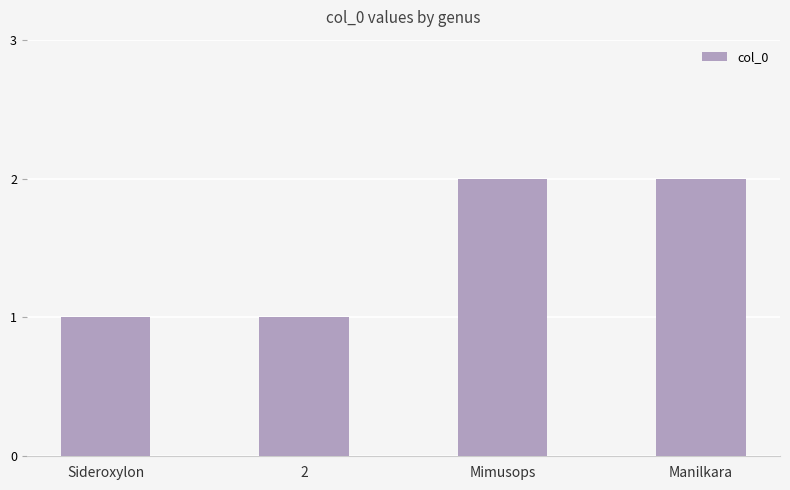

How many bars are there in total?

4